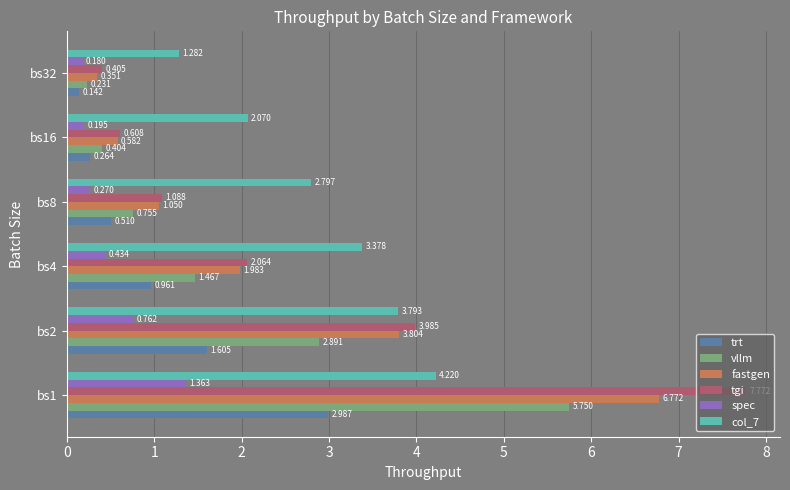

Which series changed the most between bs2 and bs32?

tgi